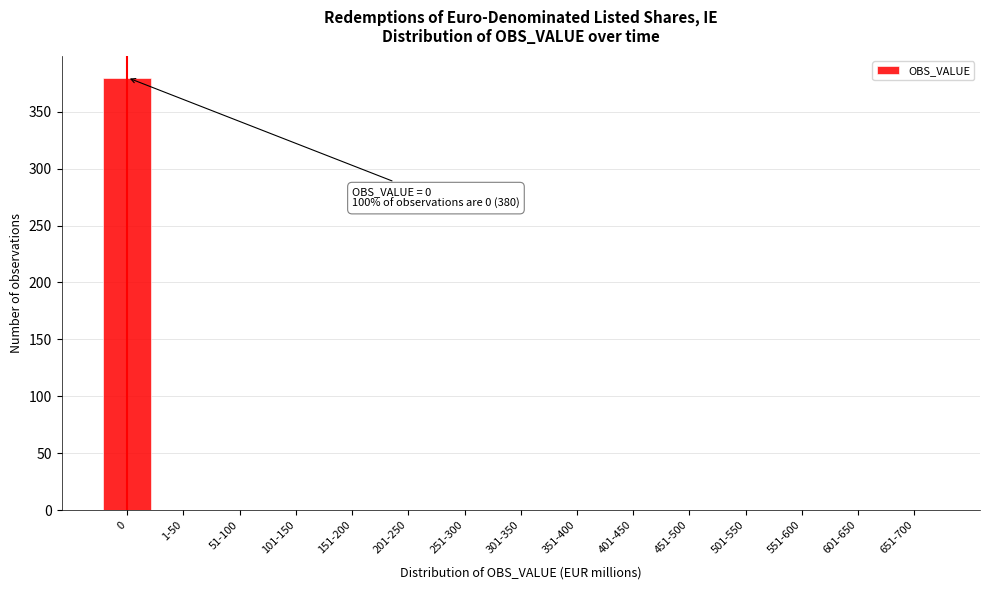

Reading left to right, extract all data points from this chart.

0=380	1-50=0	51-100=0	101-150=0	151-200=0	201-250=0	251-300=0	301-350=0	351-400=0	401-450=0	451-500=0	501-550=0	551-600=0	601-650=0	651-700=0